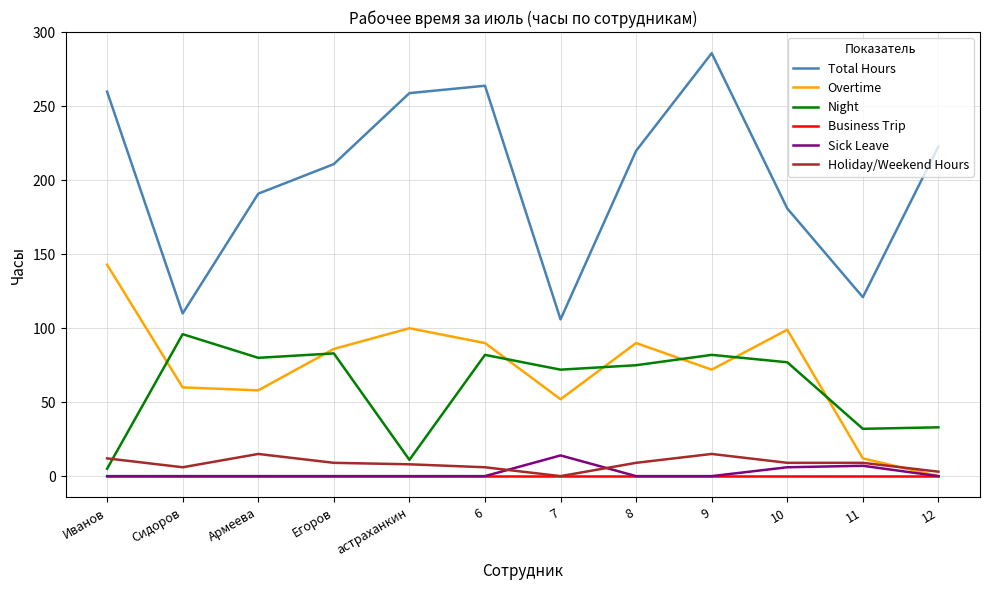

The Overtime series shows 86 at Егоров. True or false?

True